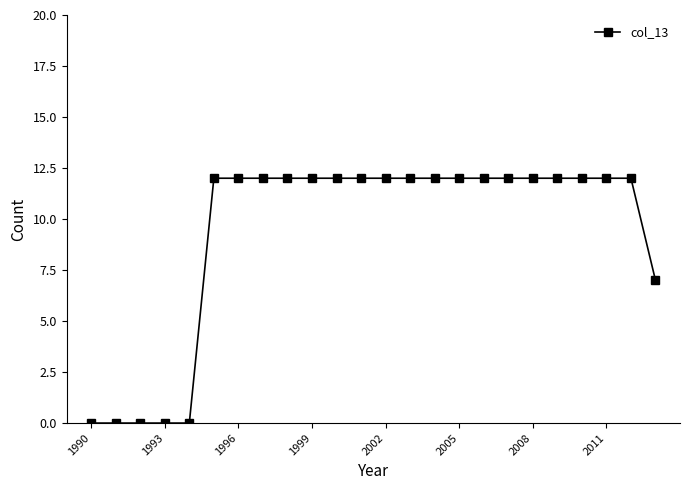

Reading left to right, transcribe all the data shown in this chart.

0	0	0	0	0	12	12	12	12	12	12	12	12	12	12	12	12	12	12	12	12	12	12	7